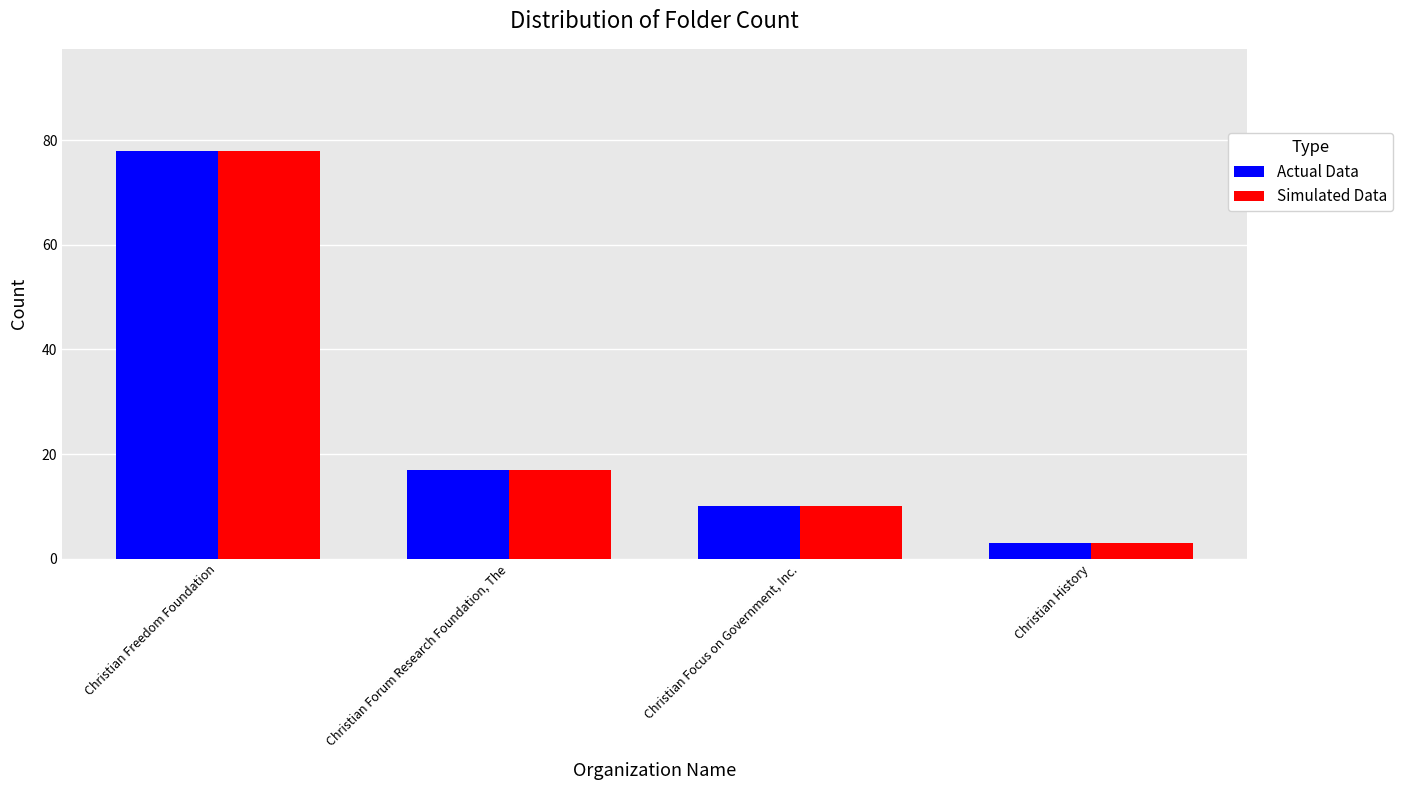

What is the sum of all Simulated Data values?

108